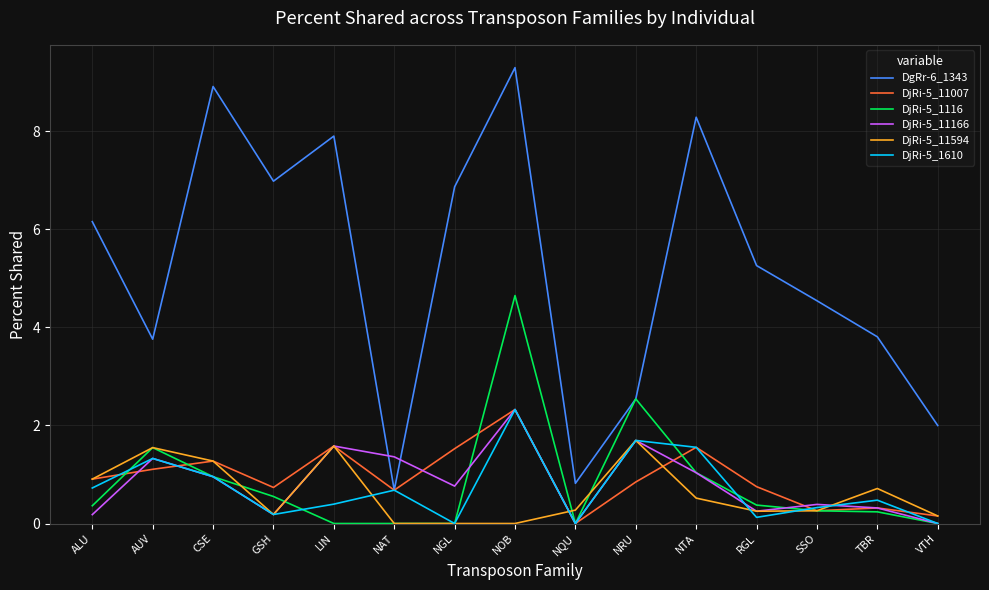

Which series has the widest spread of values?

DgRr-6_1343